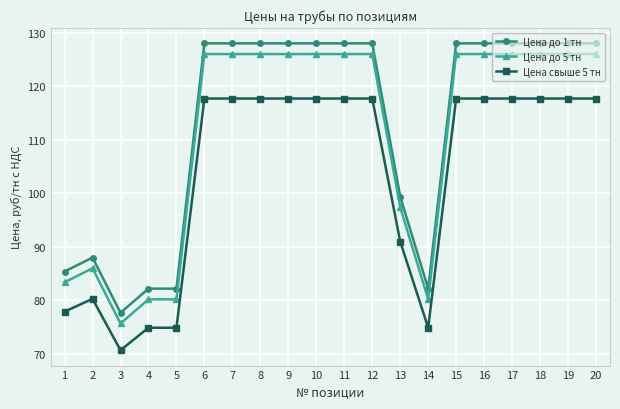

What is the sum of the Цена до 5 тн values at 20 and 13?

223.4